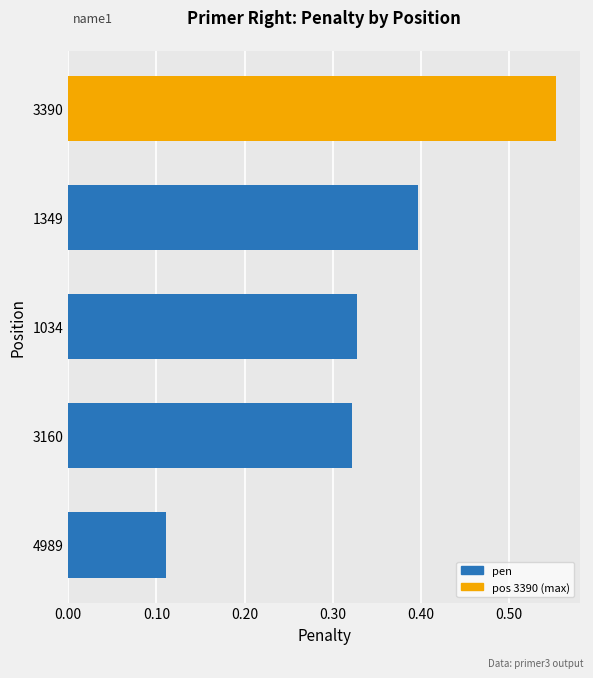

The chart shows a value of 0.2 at 4989. True or false?

False